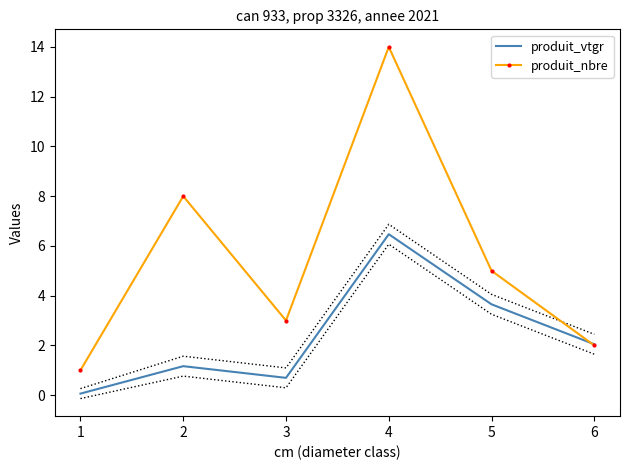

The produit_nbre series shows 0.9 at 3. True or false?

False